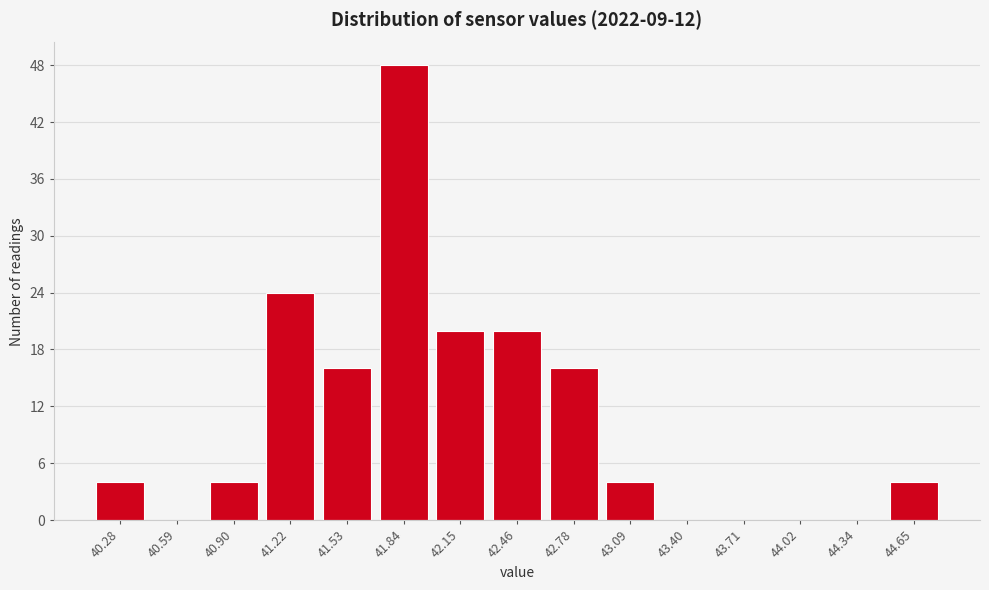

Reading left to right, list all the values displayed in this chart.

40.28=4	40.59=0	40.90=4	41.22=24	41.53=16	41.84=48	42.15=20	42.46=20	42.78=16	43.09=4	43.40=0	43.71=0	44.02=0	44.34=0	44.65=4